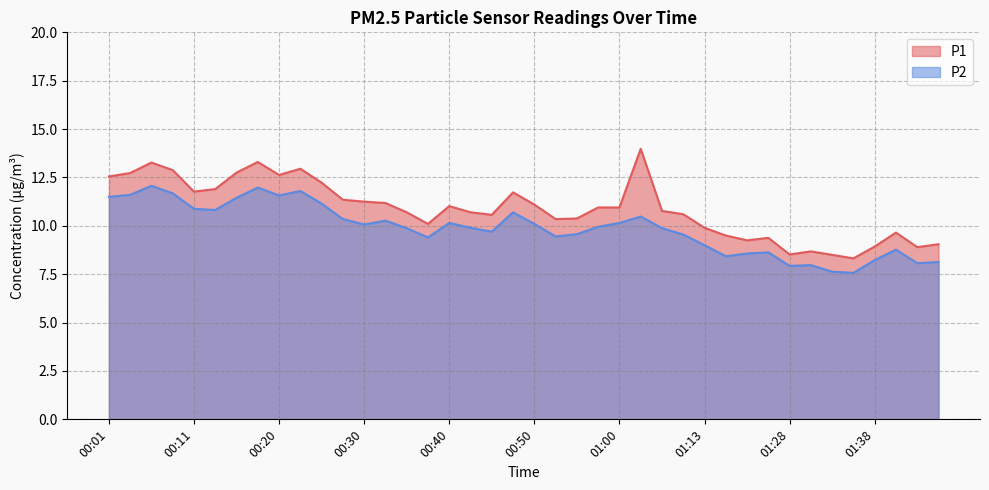

What is the label of the 1st point from the right?

01:46